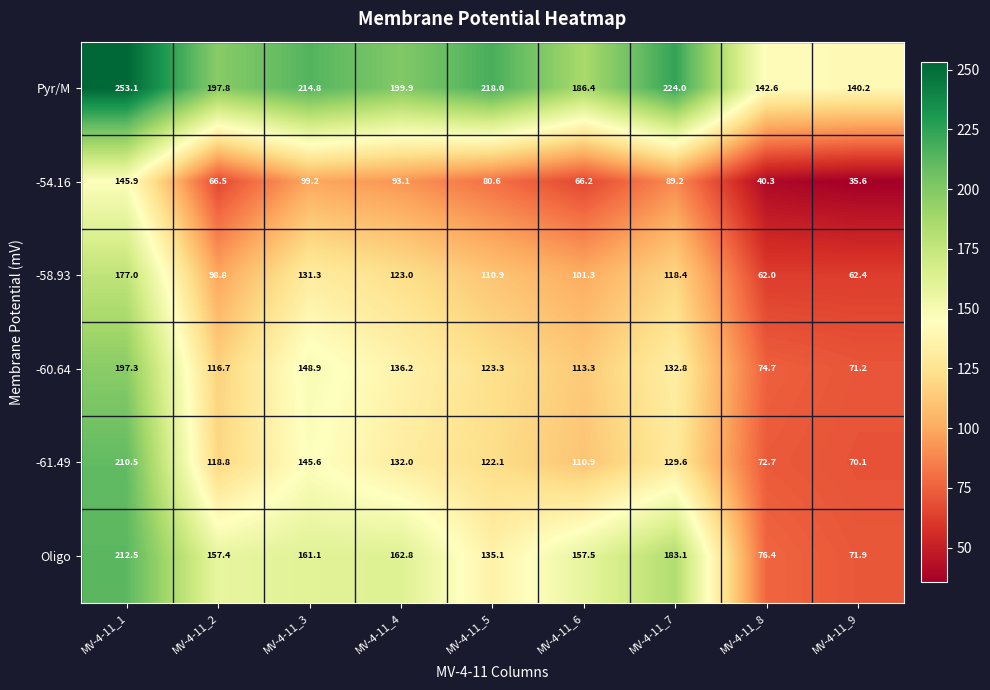

At which label is Oligo closest to 142?

MV-4-11_5